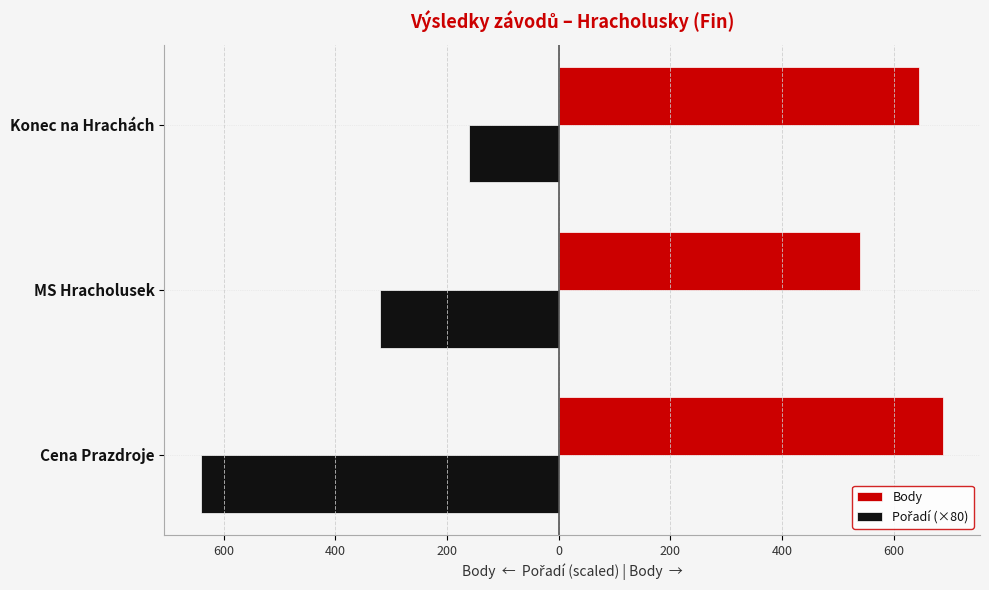

How many values in the Pořadí (×80) series exceed -320?

1